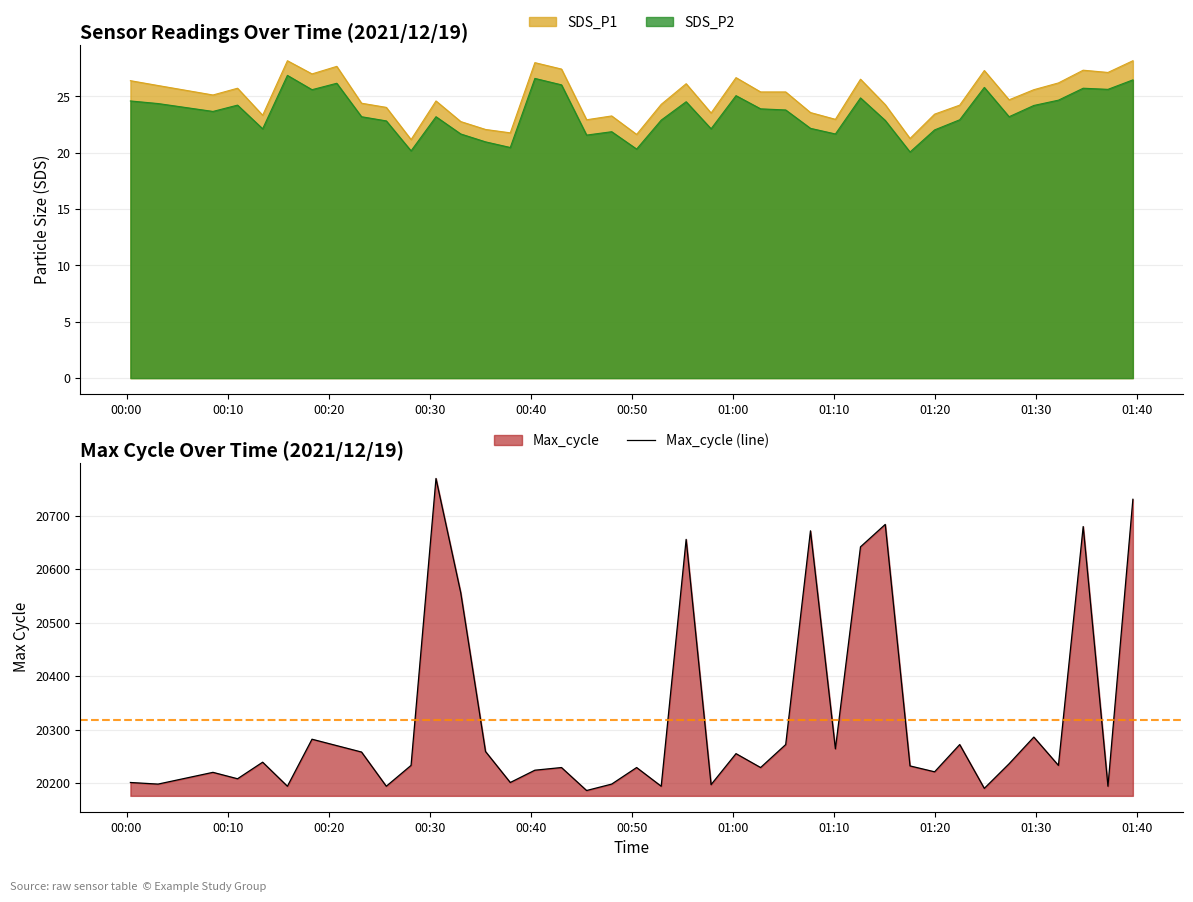

What is the lowest value of the Max_cycle (line) series?

20186